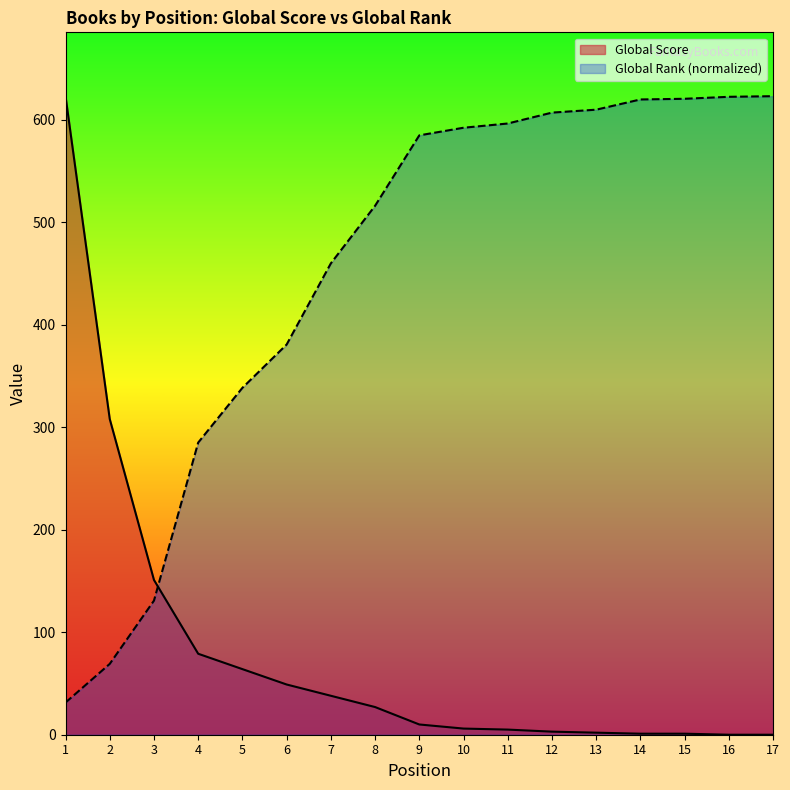

Which series ends up on top after the final intersection of Global Rank (normalized) and Global Score?

Global Rank (normalized)